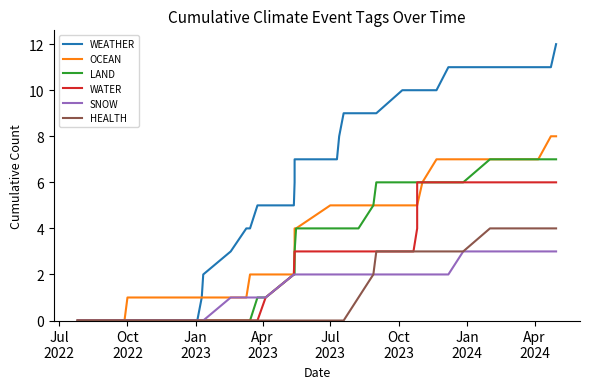

Does the chart have visible grid lines?

No